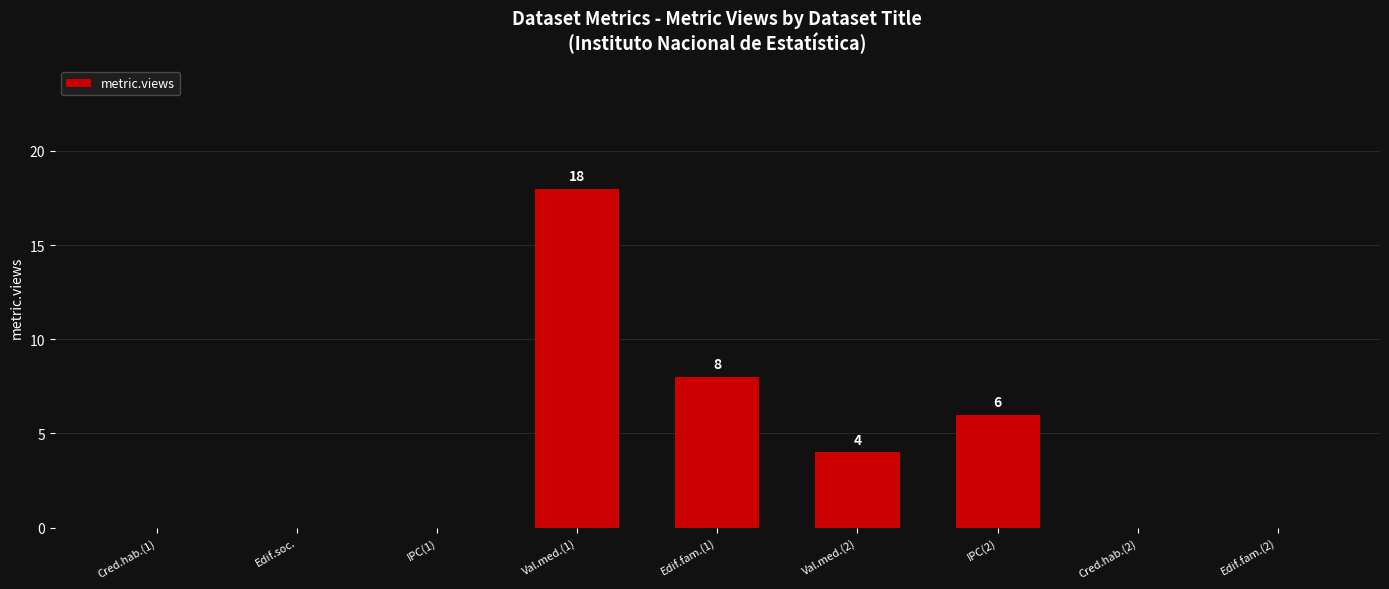

True or false: the data shows 0 at Edif.fam.(2).

True